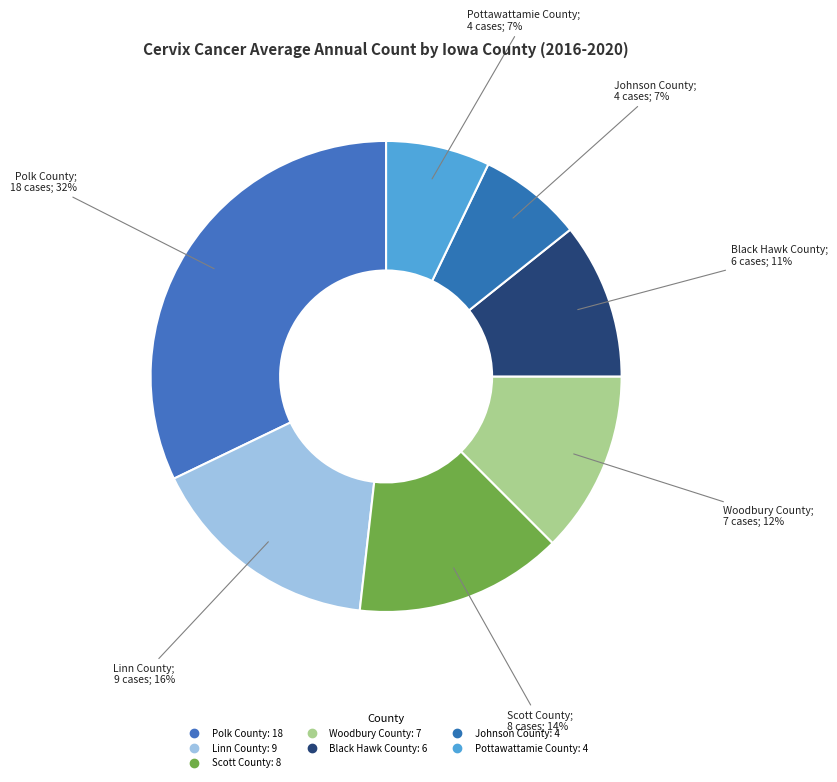

What is the total percentage of Black Hawk County and Linn County?

26.8%